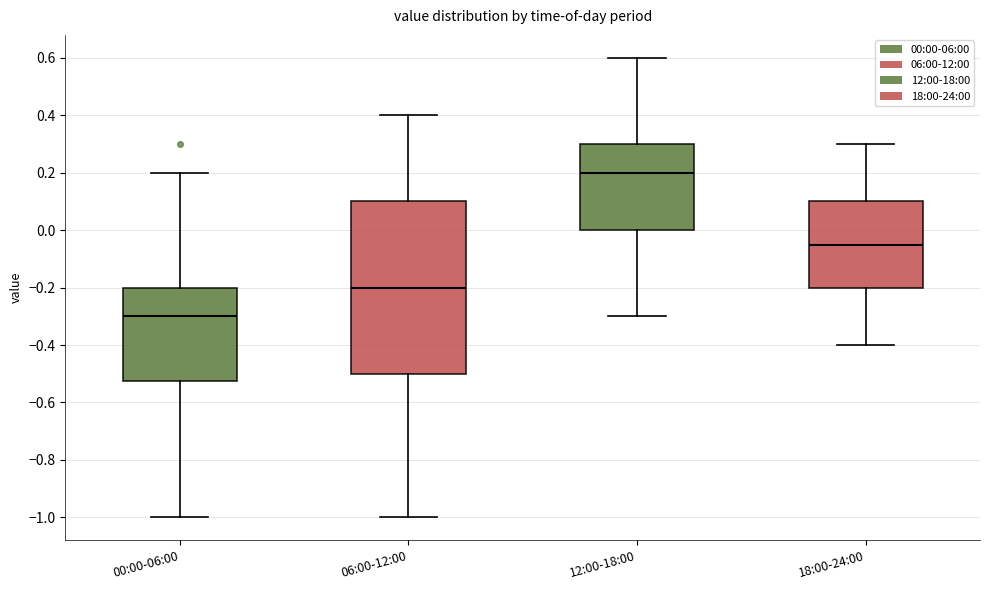

Comparing the boxes themselves (not the whiskers), which one is the tallest?

06:00-12:00